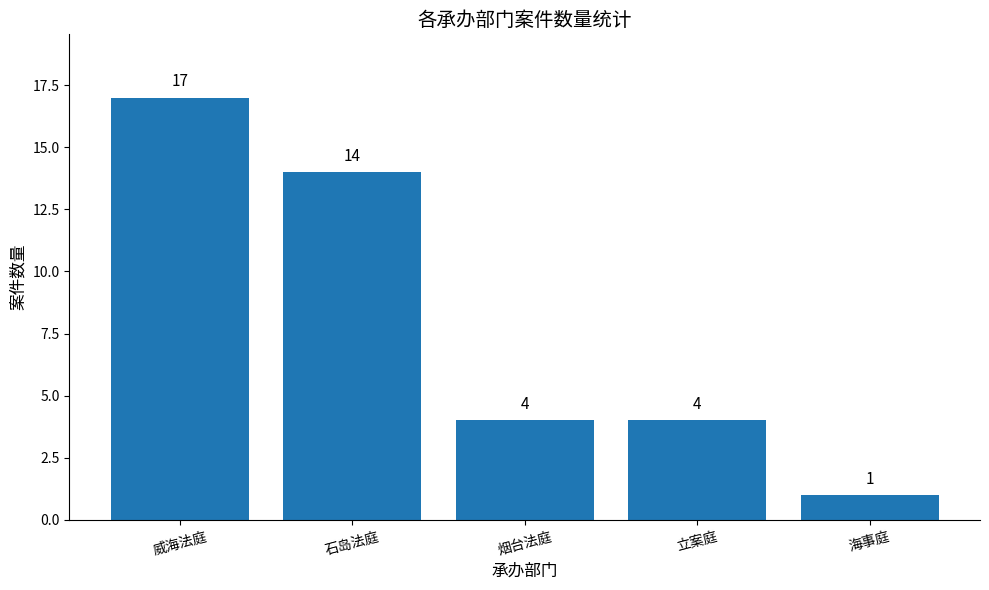

Reading left to right, transcribe all the data shown in this chart.

威海法庭=17	石岛法庭=14	烟台法庭=4	立案庭=4	海事庭=1